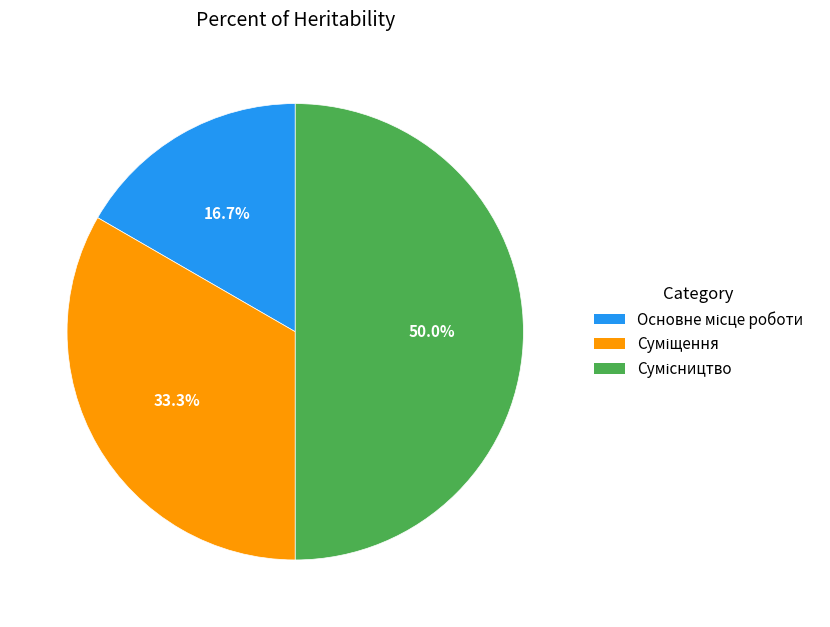

Approximately how many times larger is the value at Сумісництво compared to Суміщення?

1.5